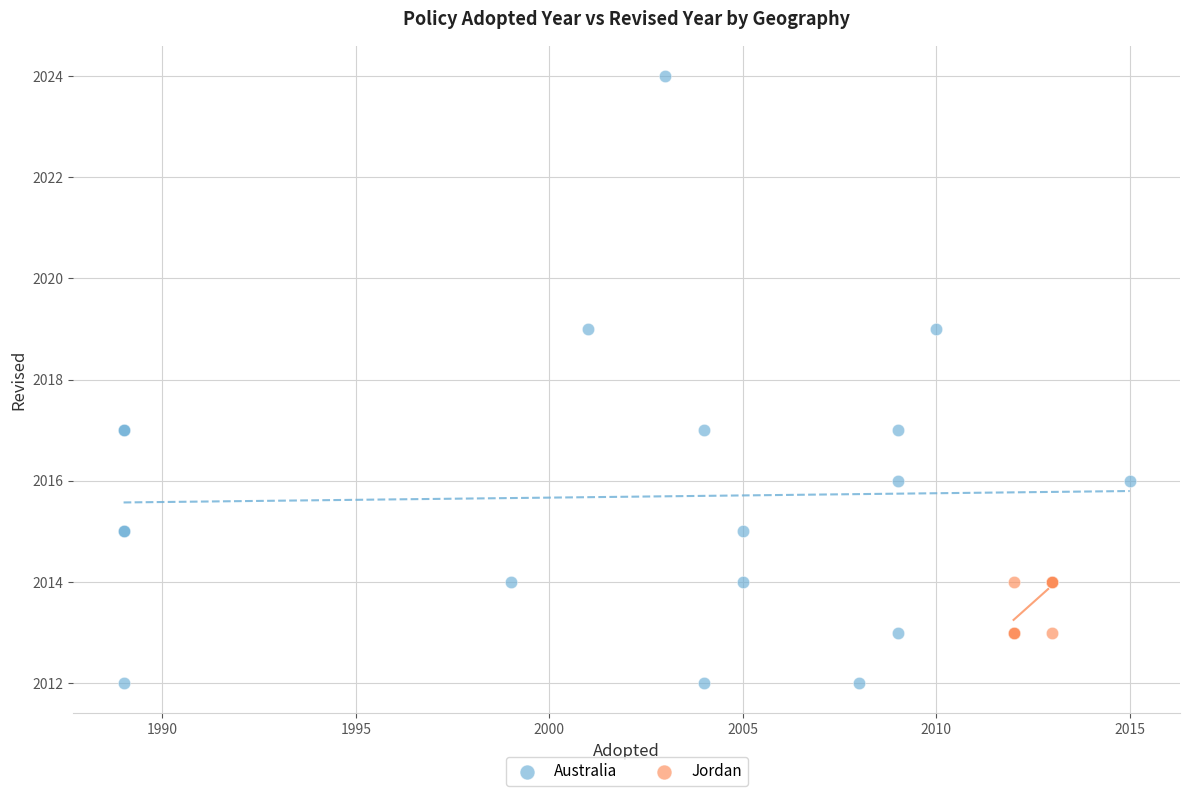

Which series contains the lowest Y value?

Australia